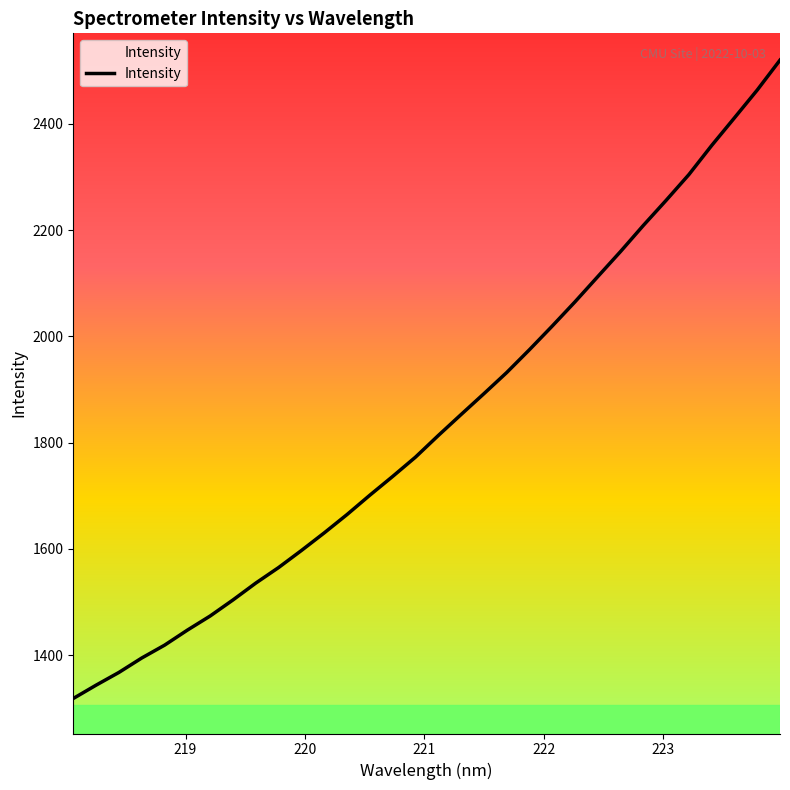

What is the difference between the second highest and second lowest values?

1120.3